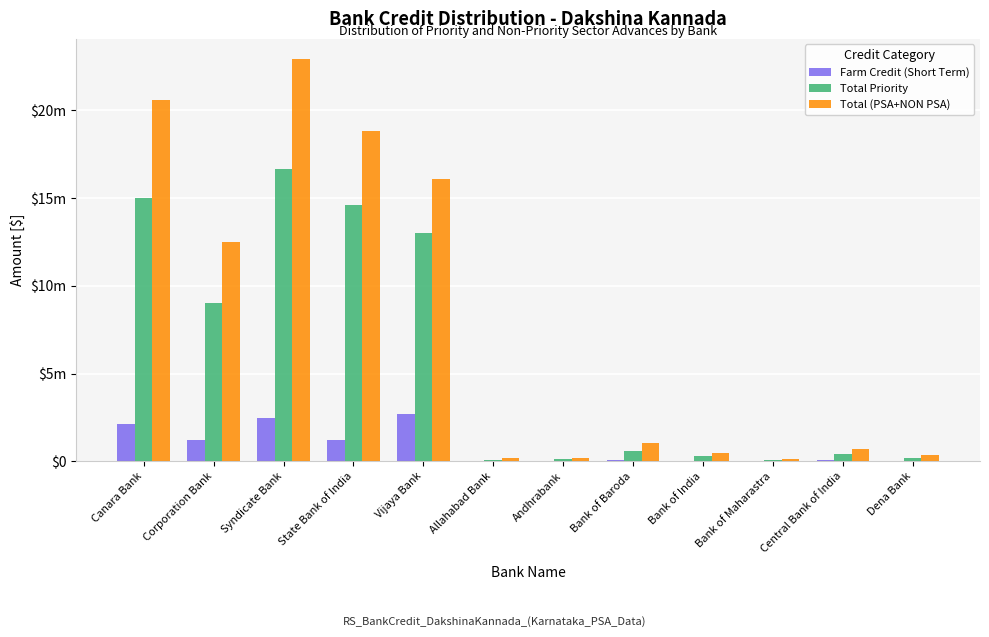

Which series has the largest total across all categories?

Total (PSA+NON PSA)